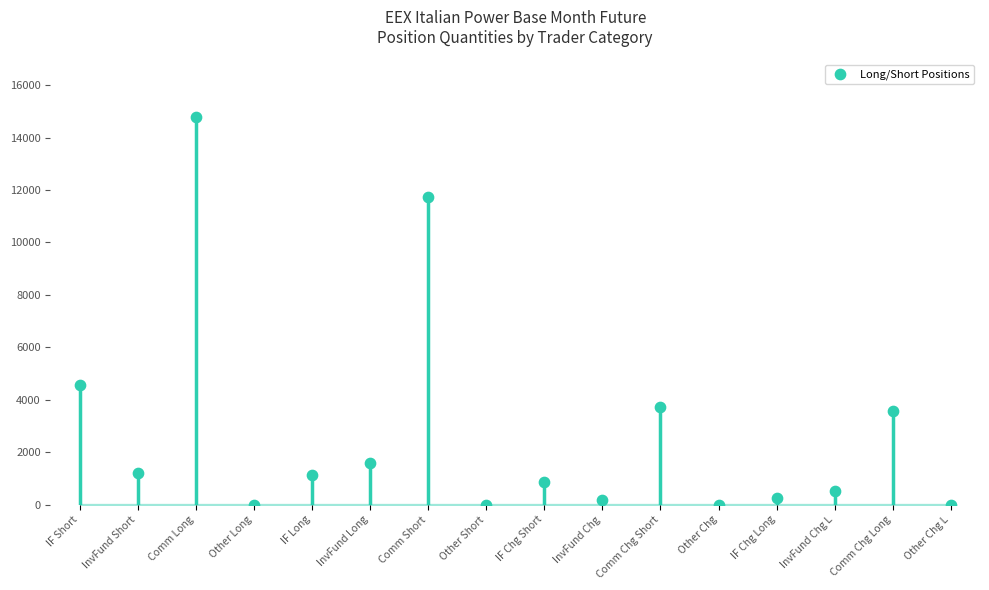

What is the range of Y values (max minus min)?

14772.0